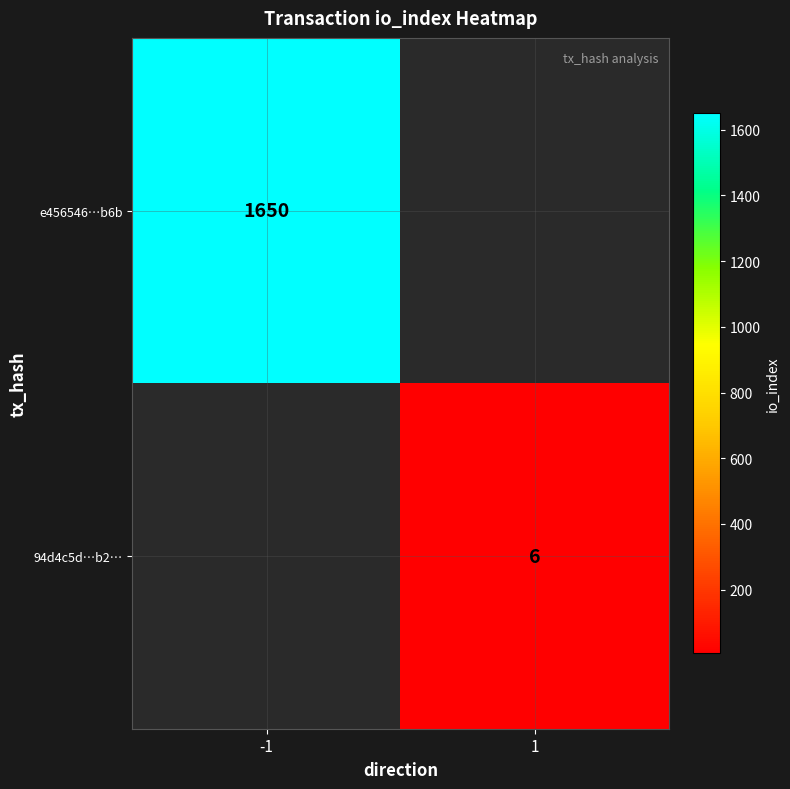

True or false: e456546…b6b has a value of 1650 at -1.

True